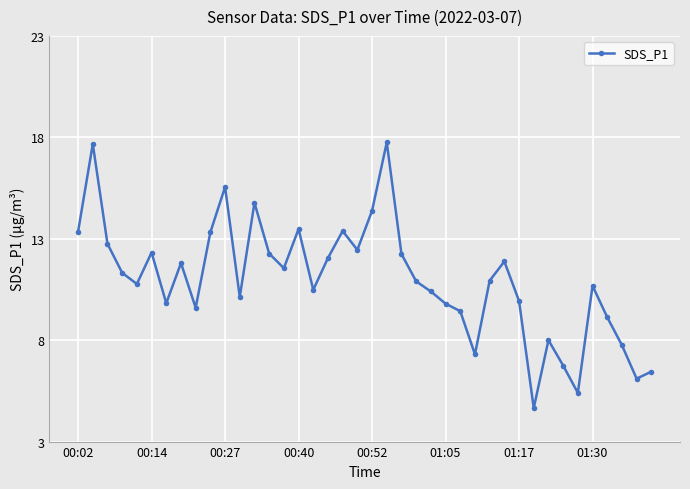

What is the value of the 40th point from the left?

6.5